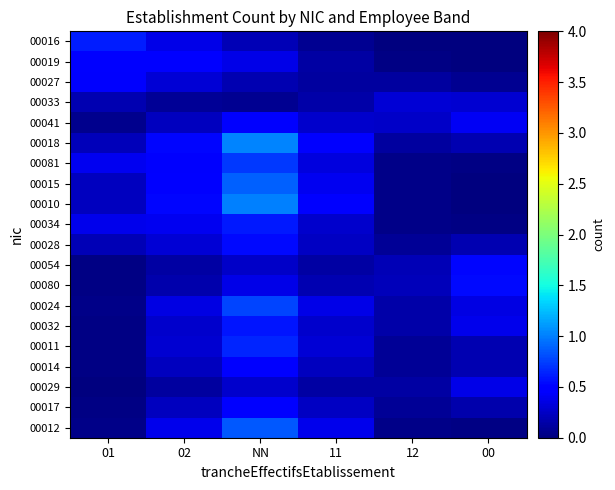

Reading left to right, transcribe all the data shown in this chart.

00016: 01=0.6	02=0.4	NN=0.2	11=0.1	12=0.0	00=0.0
00019: 01=0.5	02=0.5	NN=0.4	11=0.1	12=0.0	00=0.0
00027: 01=0.4	02=0.3	NN=0.2	11=0.1	12=0.1	00=0.1
00033: 01=0.2	02=0.1	NN=0.1	11=0.1	12=0.3	00=0.3
00041: 01=0.1	02=0.2	NN=0.5	11=0.3	12=0.3	00=0.4
00018: 01=0.2	02=0.5	NN=1.0	11=0.5	12=0.1	00=0.2
00081: 01=0.4	02=0.5	NN=0.7	11=0.3	12=0.0	00=0.0
00015: 01=0.2	02=0.5	NN=0.9	11=0.4	12=0.0	00=0.0
00010: 01=0.2	02=0.5	NN=1.0	11=0.5	12=0.0	00=0.0
00034: 01=0.4	02=0.4	NN=0.6	11=0.3	12=0.0	00=0.0
00028: 01=0.2	02=0.3	NN=0.5	11=0.2	12=0.1	00=0.2
00054: 01=0.0	02=0.1	NN=0.3	11=0.1	12=0.2	00=0.5
00080: 01=0.0	02=0.2	NN=0.4	11=0.2	12=0.2	00=0.5
00024: 01=0.0	02=0.4	NN=0.8	11=0.4	12=0.2	00=0.3
00032: 01=0.0	02=0.3	NN=0.6	11=0.3	12=0.2	00=0.4
00011: 01=0.0	02=0.3	NN=0.6	11=0.3	12=0.1	00=0.2
00014: 01=0.0	02=0.2	NN=0.5	11=0.2	12=0.1	00=0.2
00029: 01=0.0	02=0.1	NN=0.3	11=0.1	12=0.1	00=0.4
00017: 01=0.0	02=0.2	NN=0.5	11=0.2	12=0.1	00=0.2
00012: 01=0.0	02=0.4	NN=0.9	11=0.4	12=0.0	00=0.0